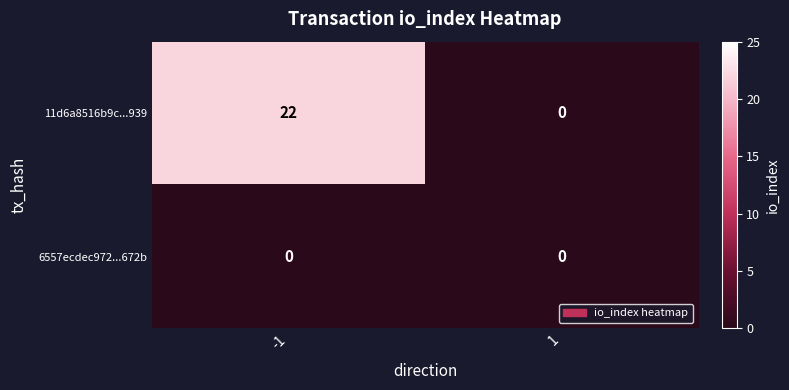

Which series changed the most between -1 and 1?

11d6a8516b9c...939